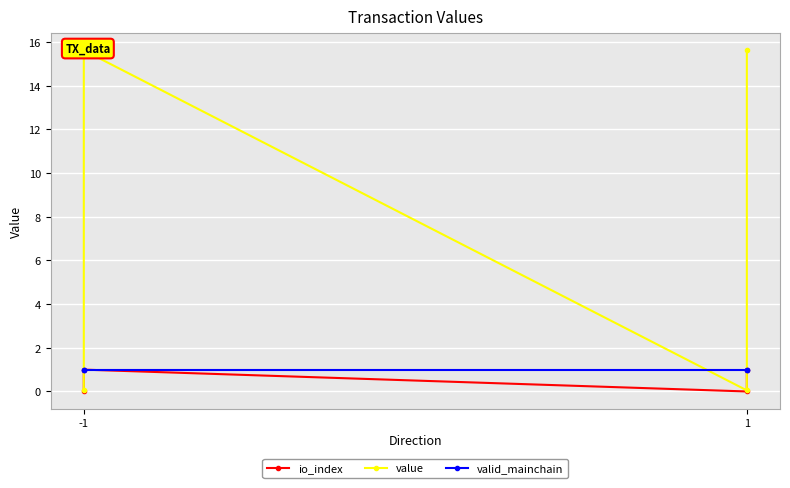

What is the average value of the io_index series?

0.5